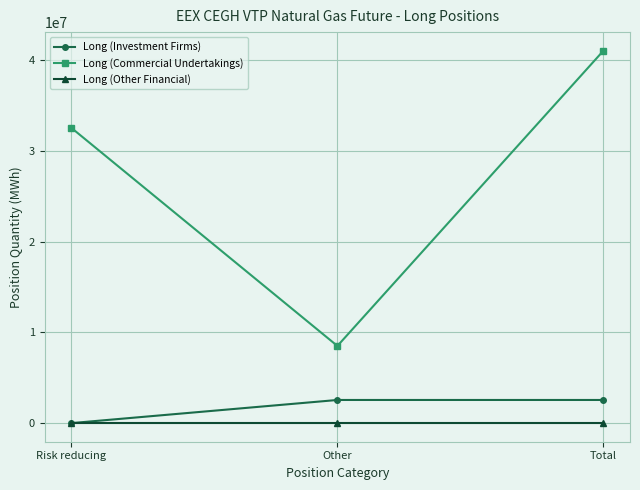

At which label does Long (Commercial Undertakings) reach its peak?

Total